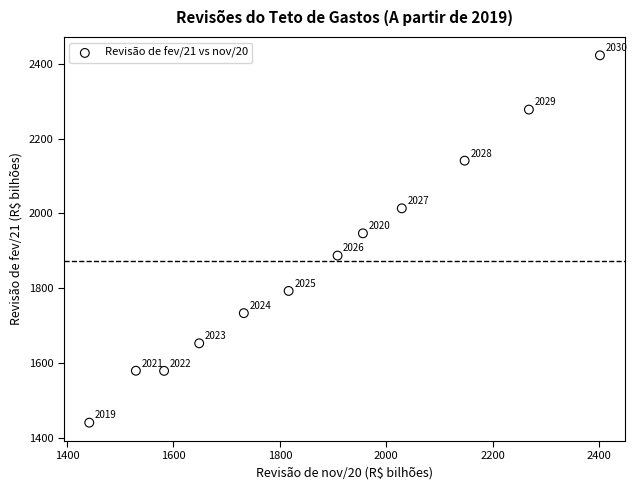

What Y value in the scatter plot is closest to 1931?

1947.0